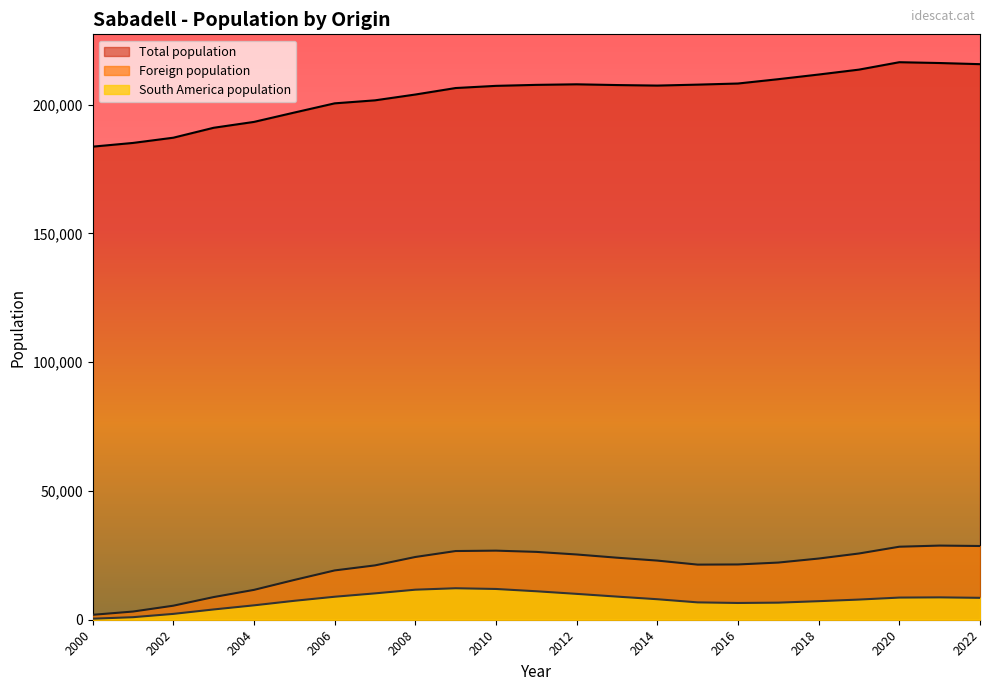

What is the spread (max minus min) of values at 2012?

197896